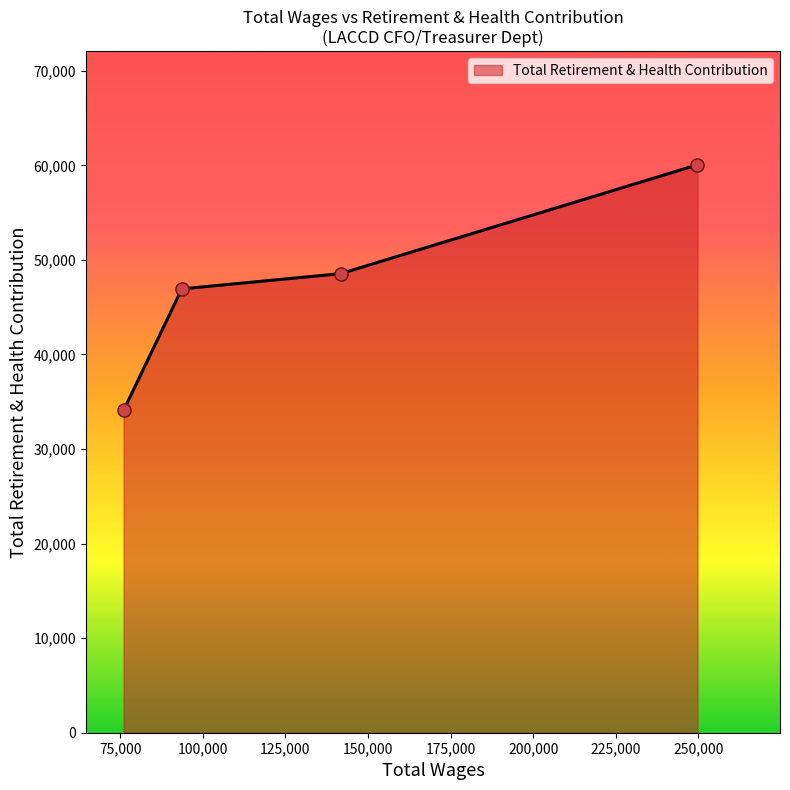

What is the sum of all values?

189614